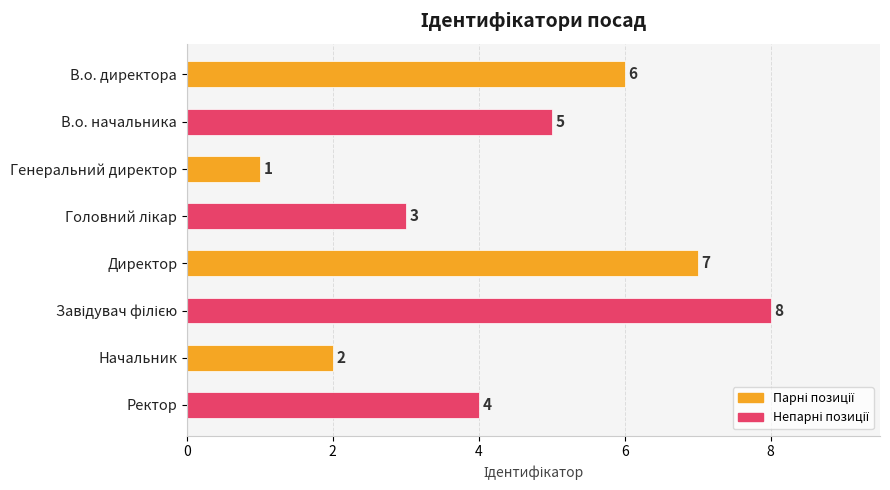

Count the values in the range 3 to 7.

5